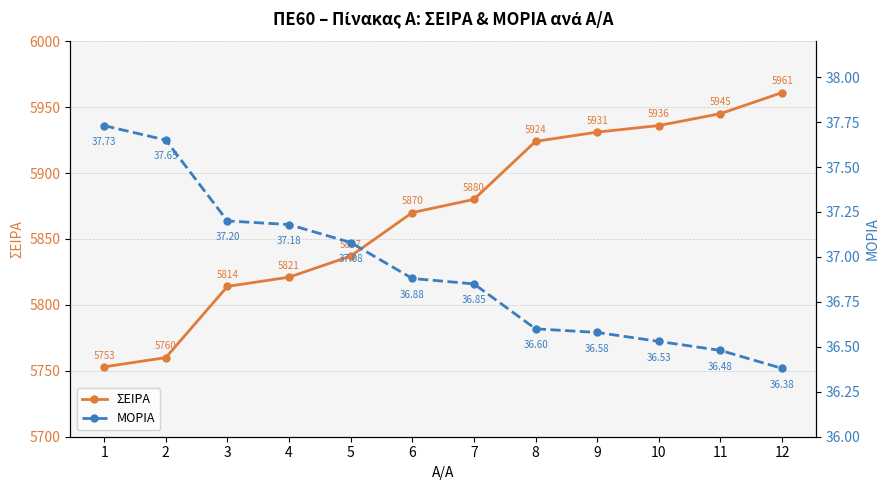

Rank the series by their maximum value, from highest to lowest.

ΣΕΙΡΑ, ΜΟΡΙΑ